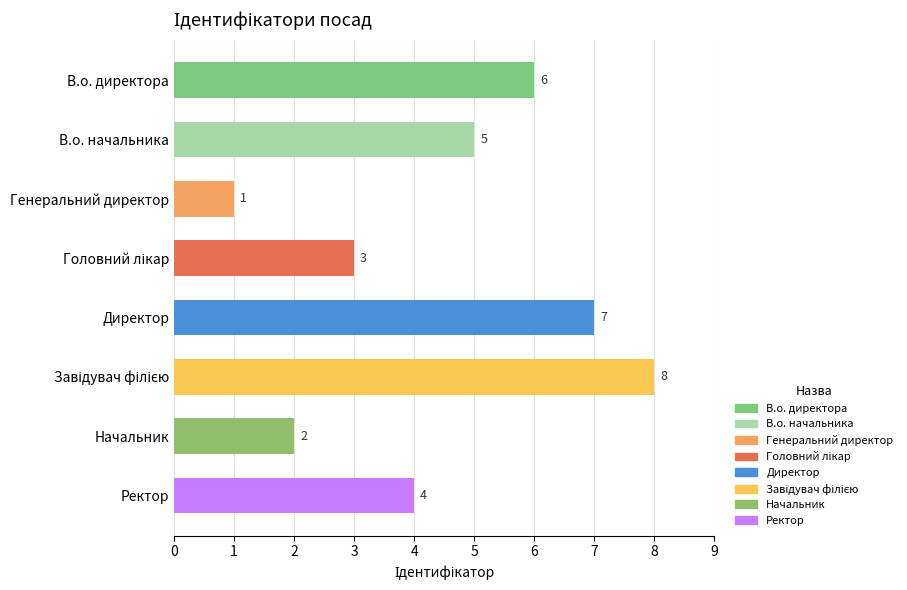

What is the difference between the second highest and minimum values?

6